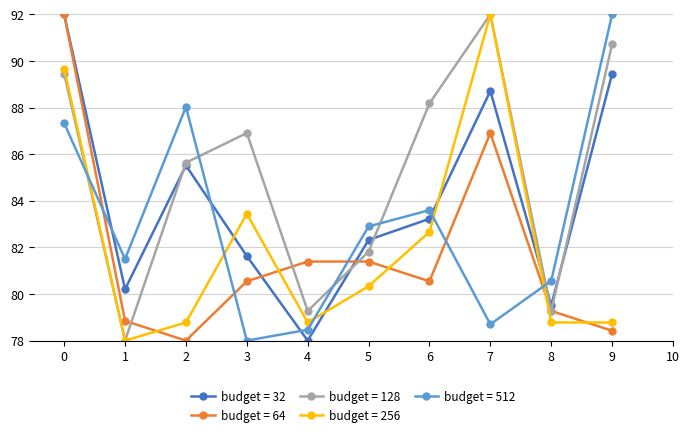

Reading left to right, list all the values displayed in this chart.

budget = 32: 92.0	80.2	85.5	81.6	78.0	82.3	83.2	88.7	79.5	89.5
budget = 64: 92.0	78.8	78.0	80.5	81.4	81.4	80.5	86.9	79.3	78.4
budget = 128: 89.5	78.0	85.6	86.9	79.3	81.8	88.2	92.0	79.3	90.7
budget = 256: 89.7	78.0	78.8	83.4	78.8	80.3	82.7	92.0	78.8	78.8
budget = 512: 87.3	81.5	88.0	78.0	78.5	82.9	83.6	78.7	80.6	92.0